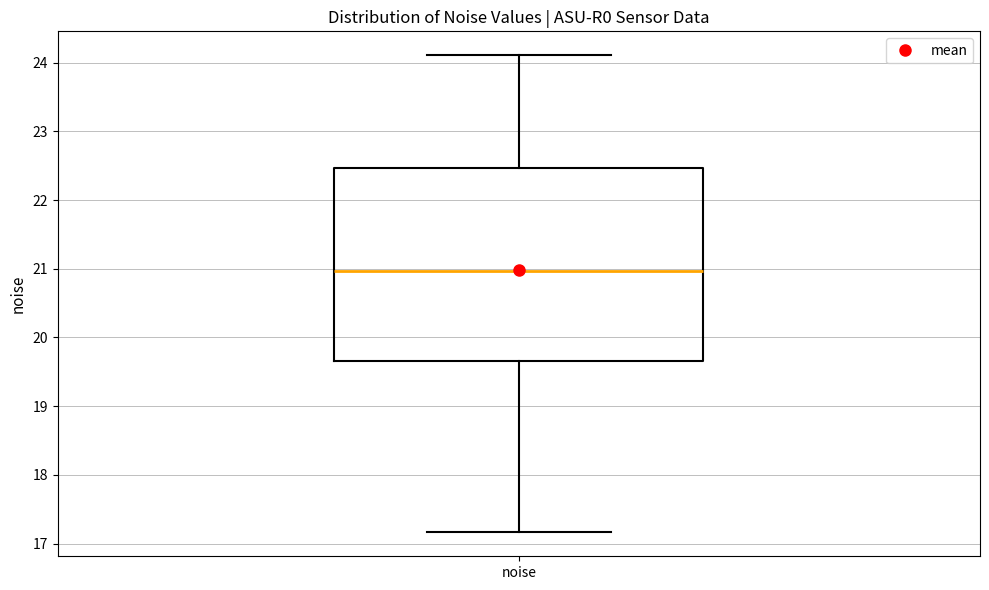

Transcribe this box plot: give where the median line is, the range the box spans, and where the two whiskers end, as read against the y-axis. The values are not printed on the chart, so give them approximately, as read against the axis.

median 21.0, box 19.7 to 22.5, whiskers 17.2 to 24.1